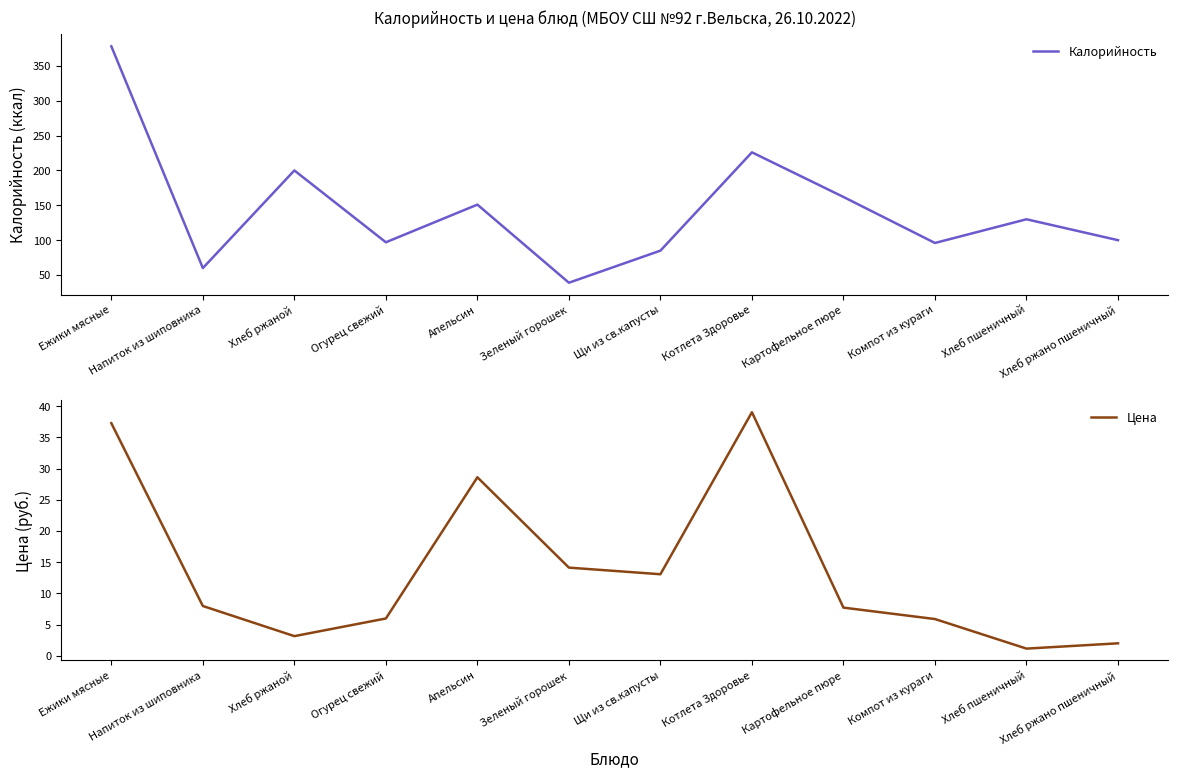

True or false: Цена has a value of 8.0 at Напиток из шиповника.

True